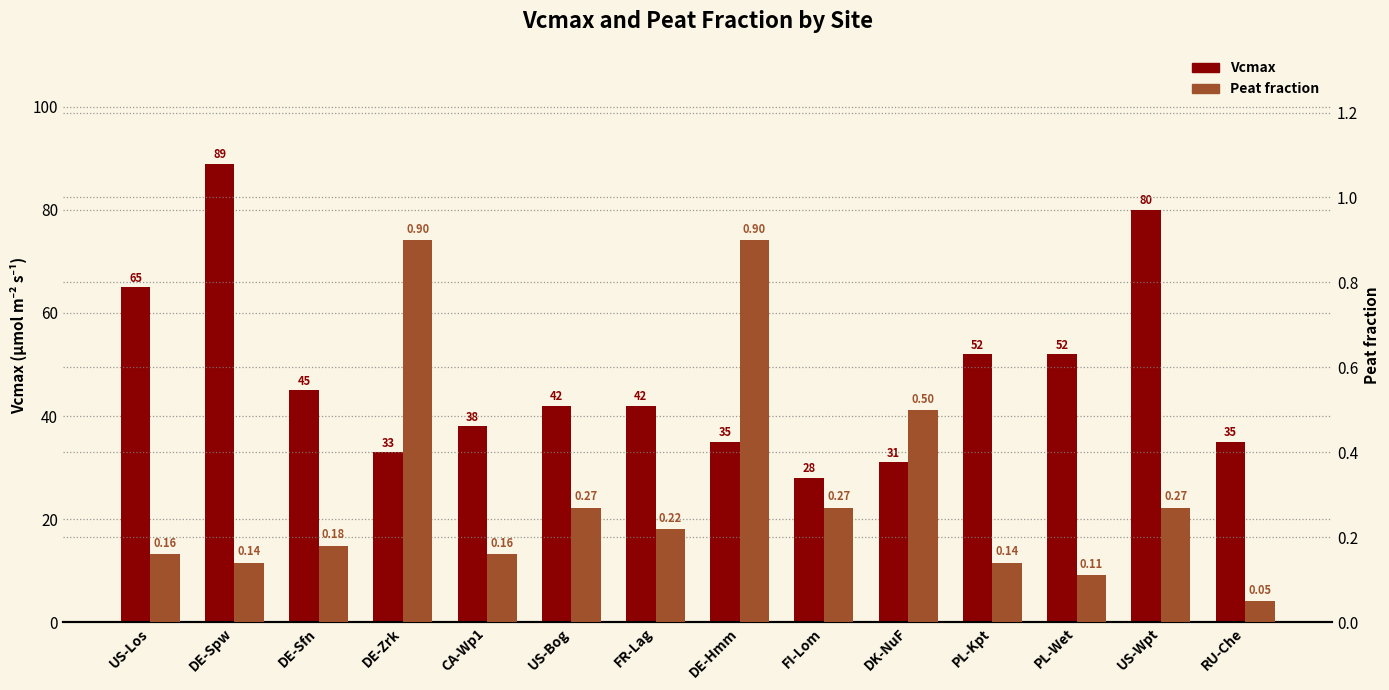

At which category does the chart reach its minimum across all series?

RU-Che